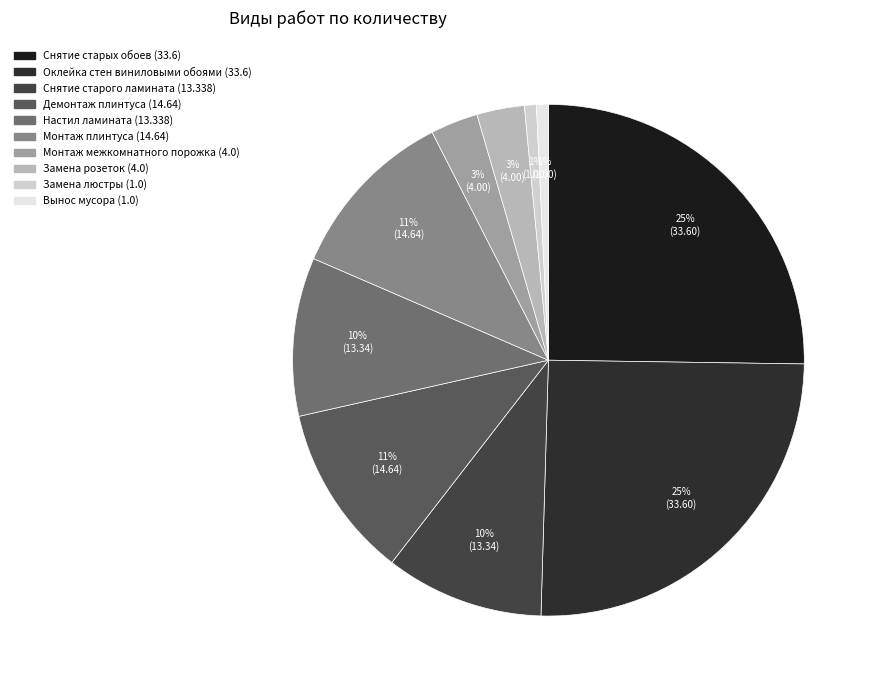

Between Монтаж межкомнатного порожка and Замена люстры, which is larger?

Монтаж межкомнатного порожка